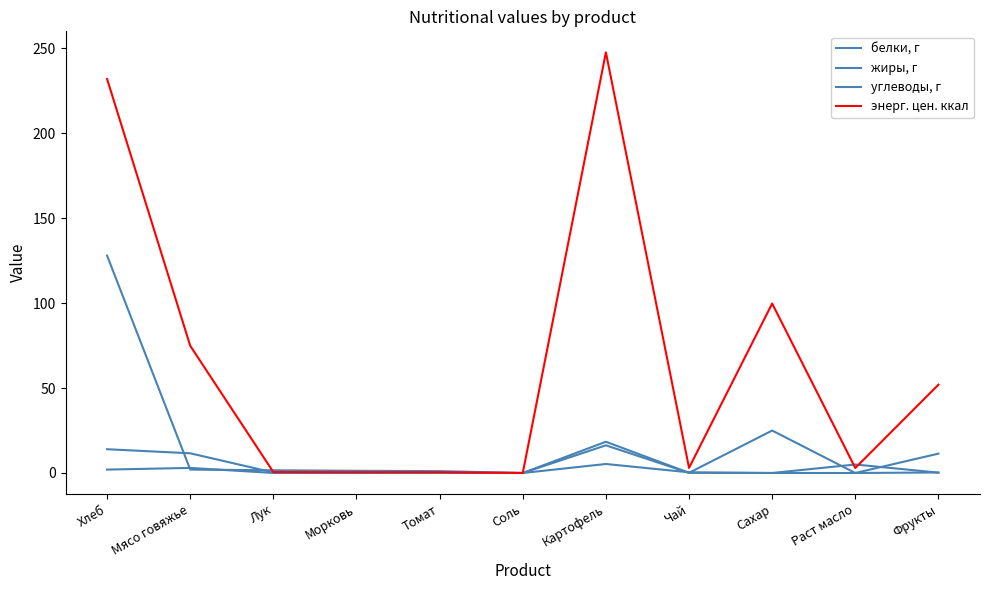

Does the chart display data point markers on the line(s)?

No